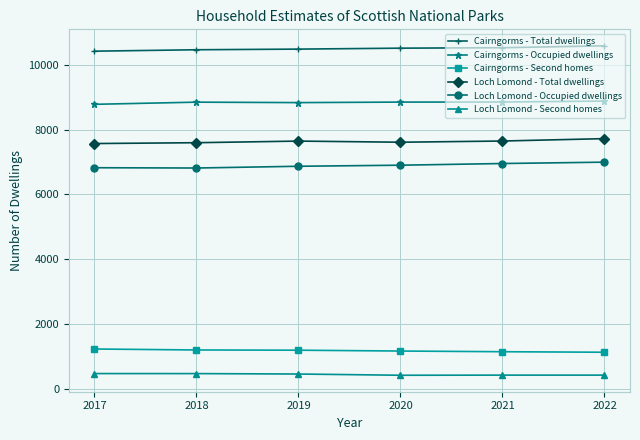

Rank the series by their maximum value, from highest to lowest.

Cairngorms - Total dwellings, Cairngorms - Occupied dwellings, Loch Lomond - Total dwellings, Loch Lomond - Occupied dwellings, Cairngorms - Second homes, Loch Lomond - Second homes